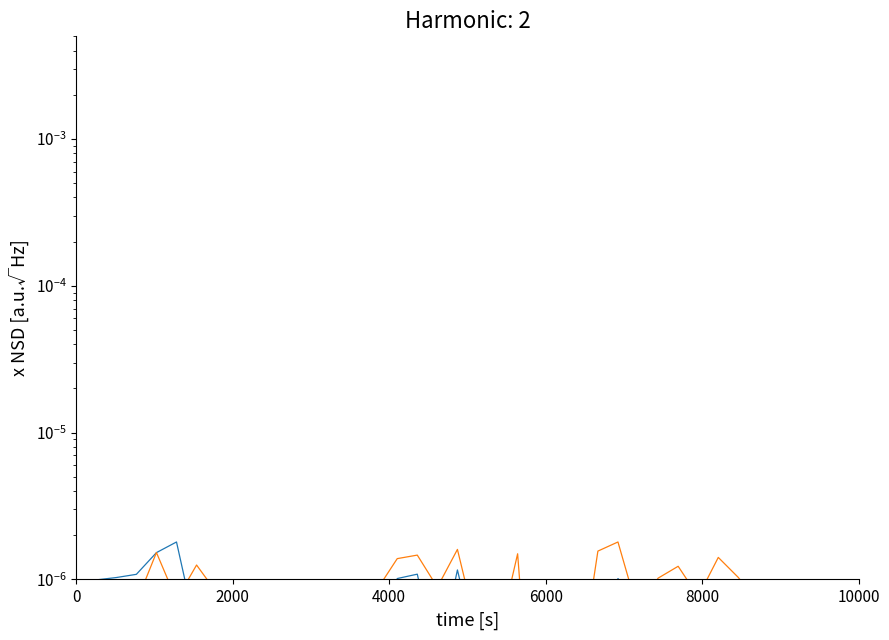

Which series ends up on top after the final intersection of LAT and LONG?

LAT